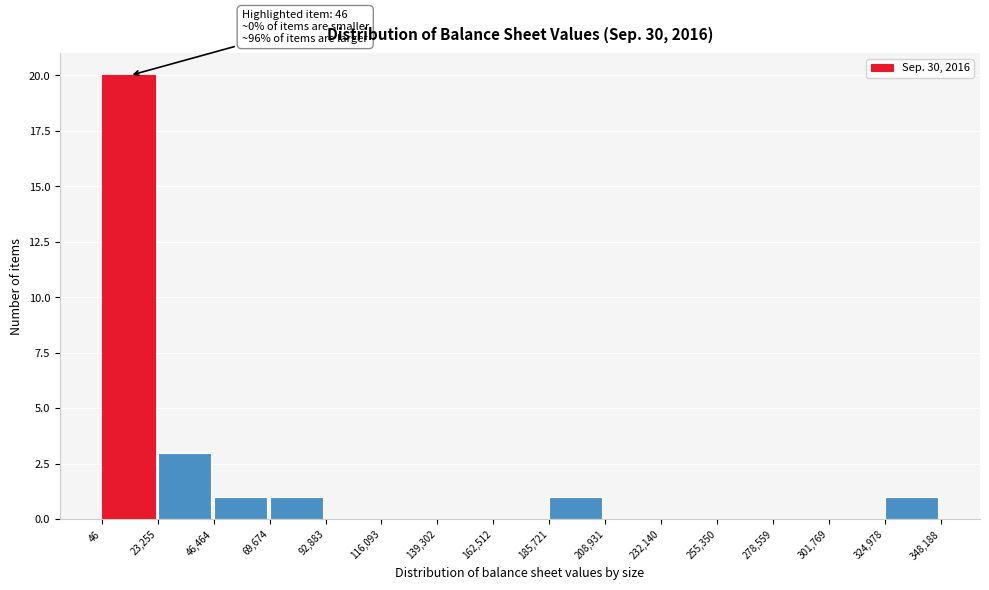

Which range on the x-axis has the tallest bar?

46 to 23,255